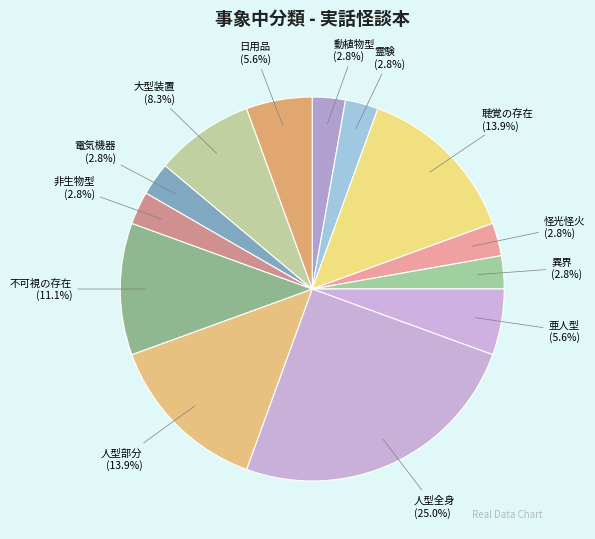

What is the ratio of the value at 亜人型 to the value at 動植物型?

2.0